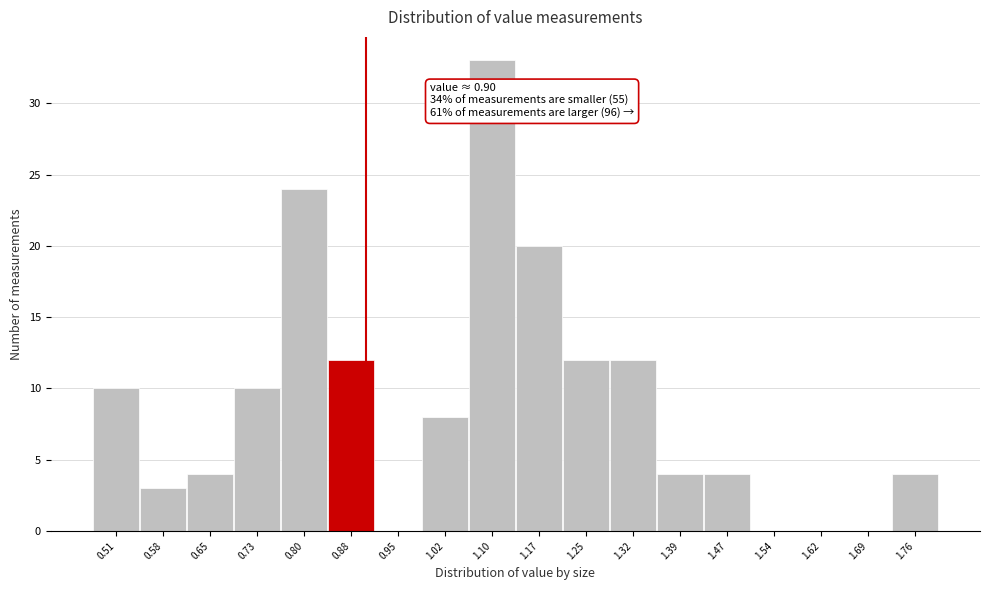

Which range on the x-axis has the tallest bar?

1.06 to 1.14